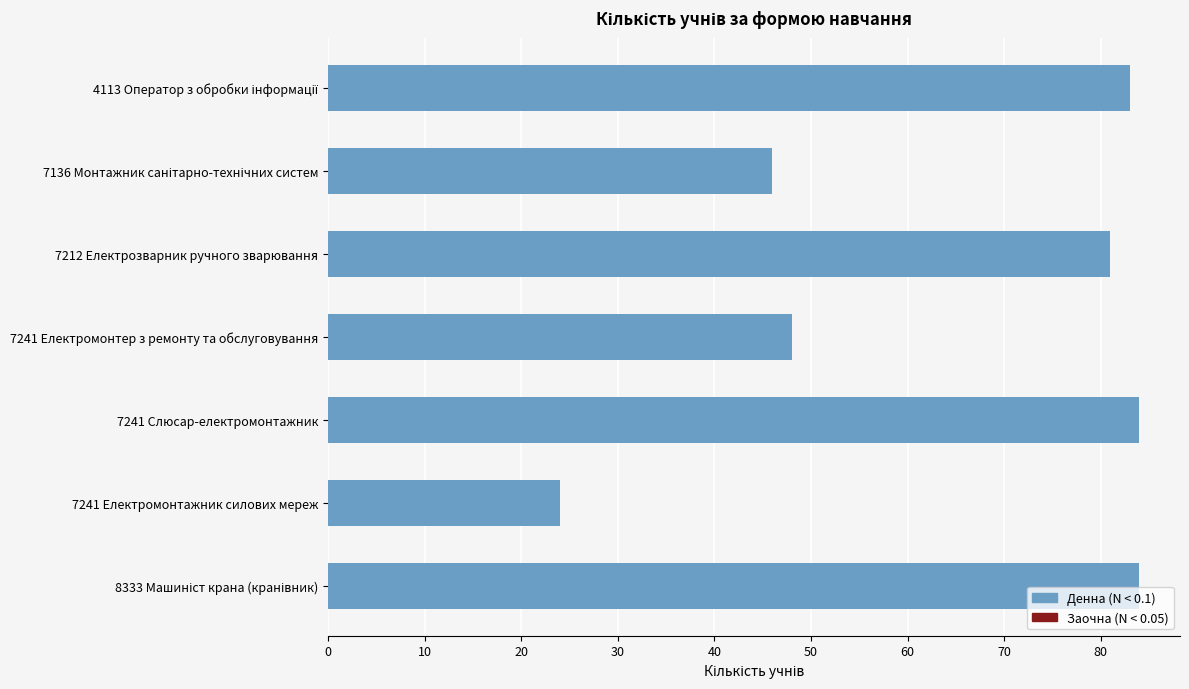

Count the number of data series in this chart.

1